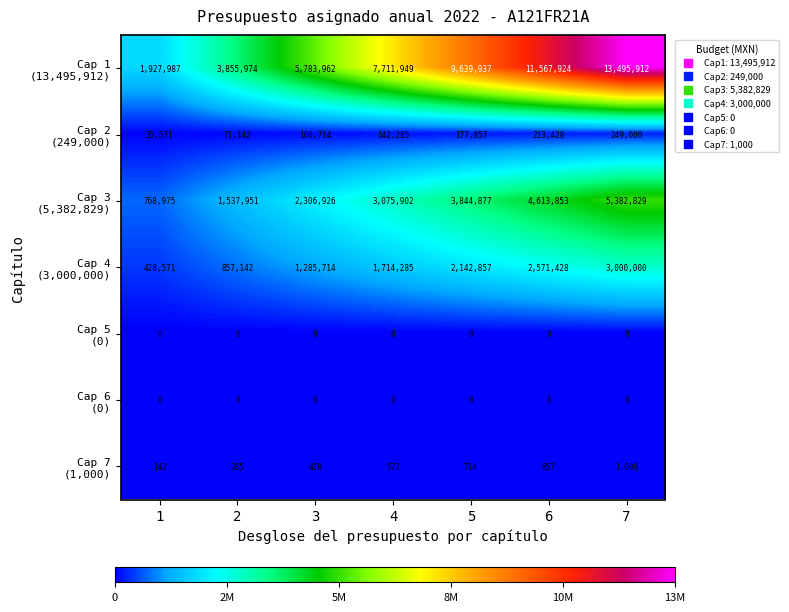

At which category is the sum across all series the highest?

7